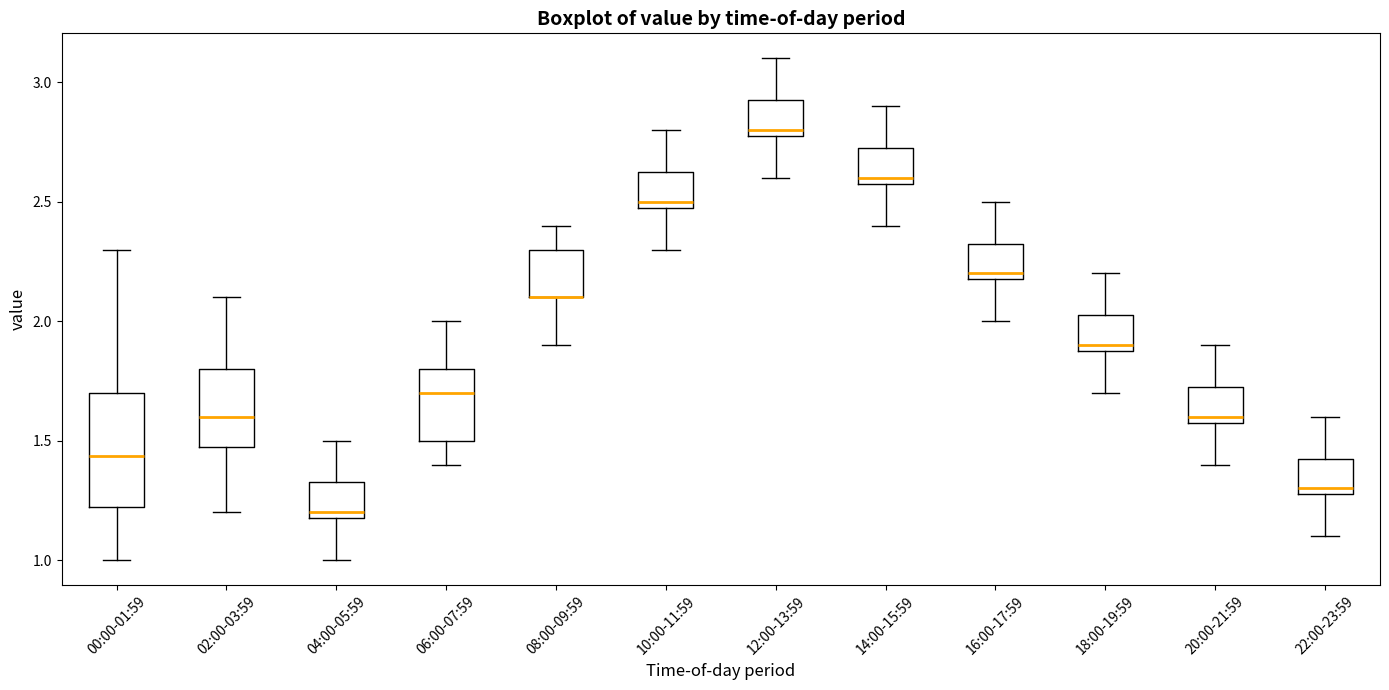

Reading left to right, transcribe this box plot: for each box, give where its median line is, the range the box spans, and where its two whiskers end, as read against the y-axis. The values are not printed on the chart, so give them approximately, as read against the axis.

00:00-01:59: median 1.45, box 1.20 to 1.70, whiskers 1.00 to 2.30
02:00-03:59: median 1.60, box 1.50 to 1.80, whiskers 1.20 to 2.10
04:00-05:59: median 1.20 (just above the box's lower edge), box 1.20 to 1.35, whiskers 1.00 to 1.50
06:00-07:59: median 1.70, box 1.50 to 1.80, whiskers 1.40 to 2.00
08:00-09:59: median 2.10 (drawn on the box's lower edge), box 2.10 to 2.30, whiskers 1.90 to 2.40
10:00-11:59: median 2.50 (just above the box's lower edge), box 2.50 to 2.65, whiskers 2.30 to 2.80
12:00-13:59: median 2.80 (just above the box's lower edge), box 2.80 to 2.95, whiskers 2.60 to 3.10
14:00-15:59: median 2.60 (just above the box's lower edge), box 2.60 to 2.75, whiskers 2.40 to 2.90
16:00-17:59: median 2.20 (just above the box's lower edge), box 2.20 to 2.35, whiskers 2.00 to 2.50
18:00-19:59: median 1.90 (just above the box's lower edge), box 1.90 to 2.05, whiskers 1.70 to 2.20
20:00-21:59: median 1.60 (just above the box's lower edge), box 1.60 to 1.75, whiskers 1.40 to 1.90
22:00-23:59: median 1.30 (just above the box's lower edge), box 1.30 to 1.45, whiskers 1.10 to 1.60